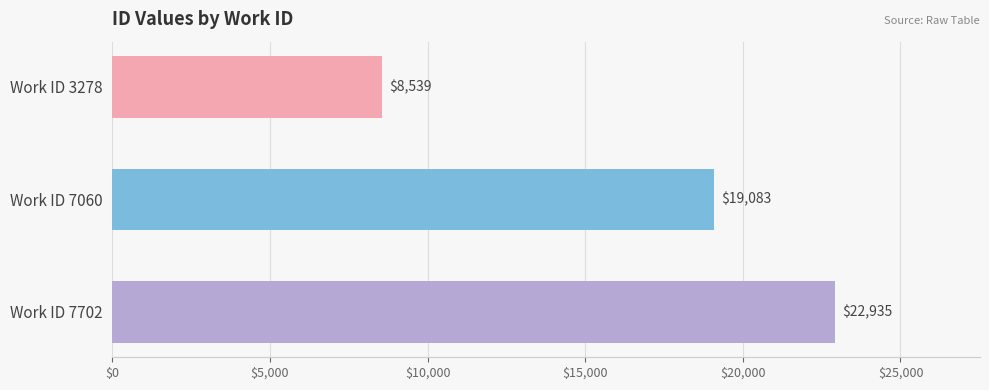

At which category does the chart reach its minimum across all series?

Work ID 3278